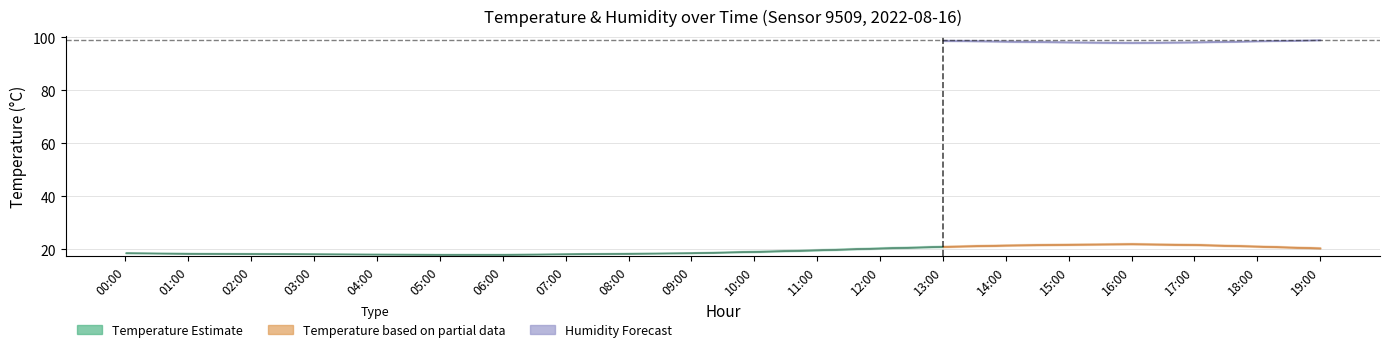

At which label is humidity closest to 99?

13:00